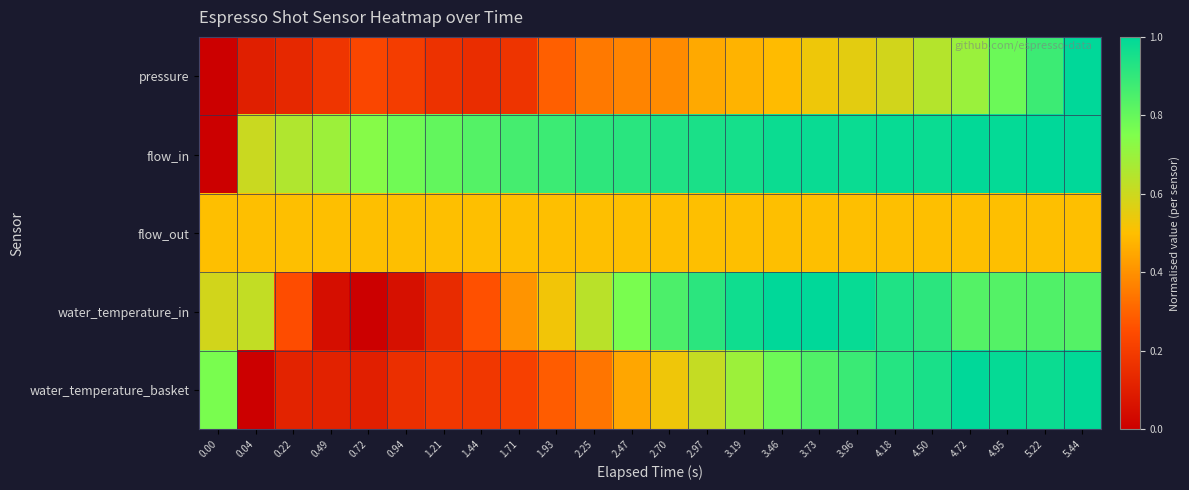

Between 0.04 and 0.94, which series saw the biggest shift?

water_temperature_in